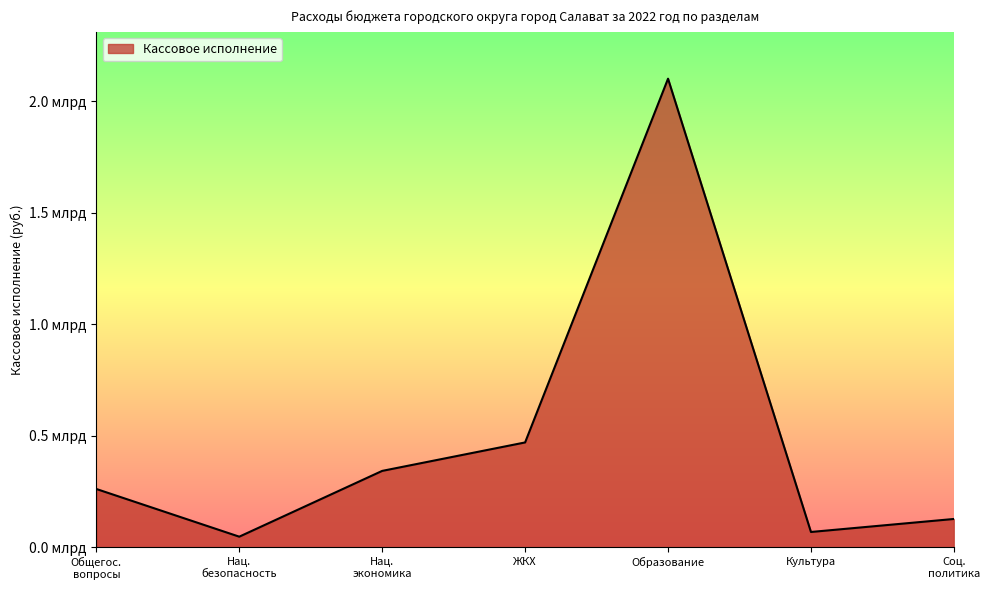

At which category does the chart reach its peak across all series?

Образование